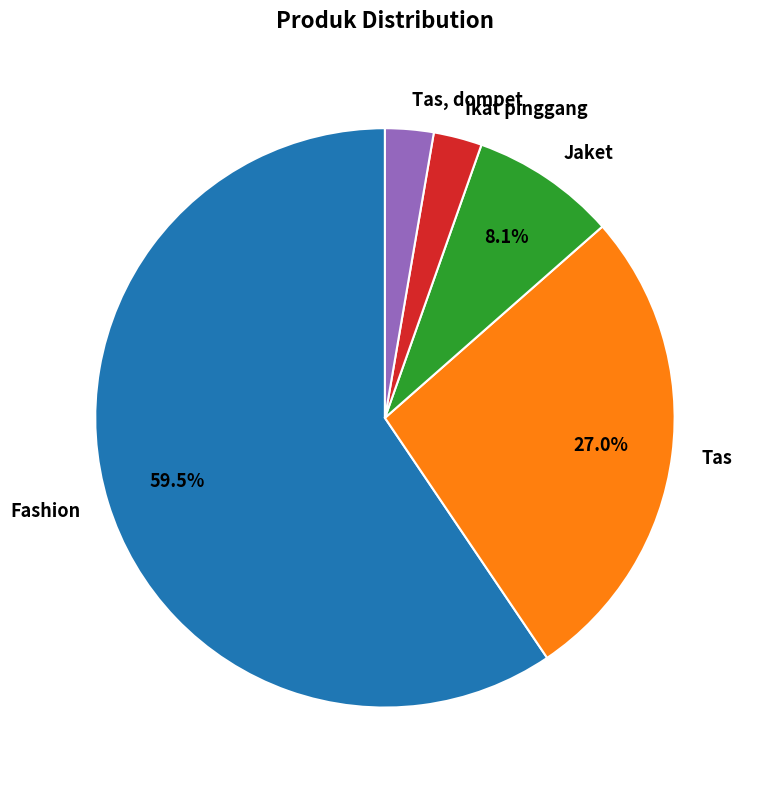

Between Fashion and Tas, dompet, which is larger?

Fashion